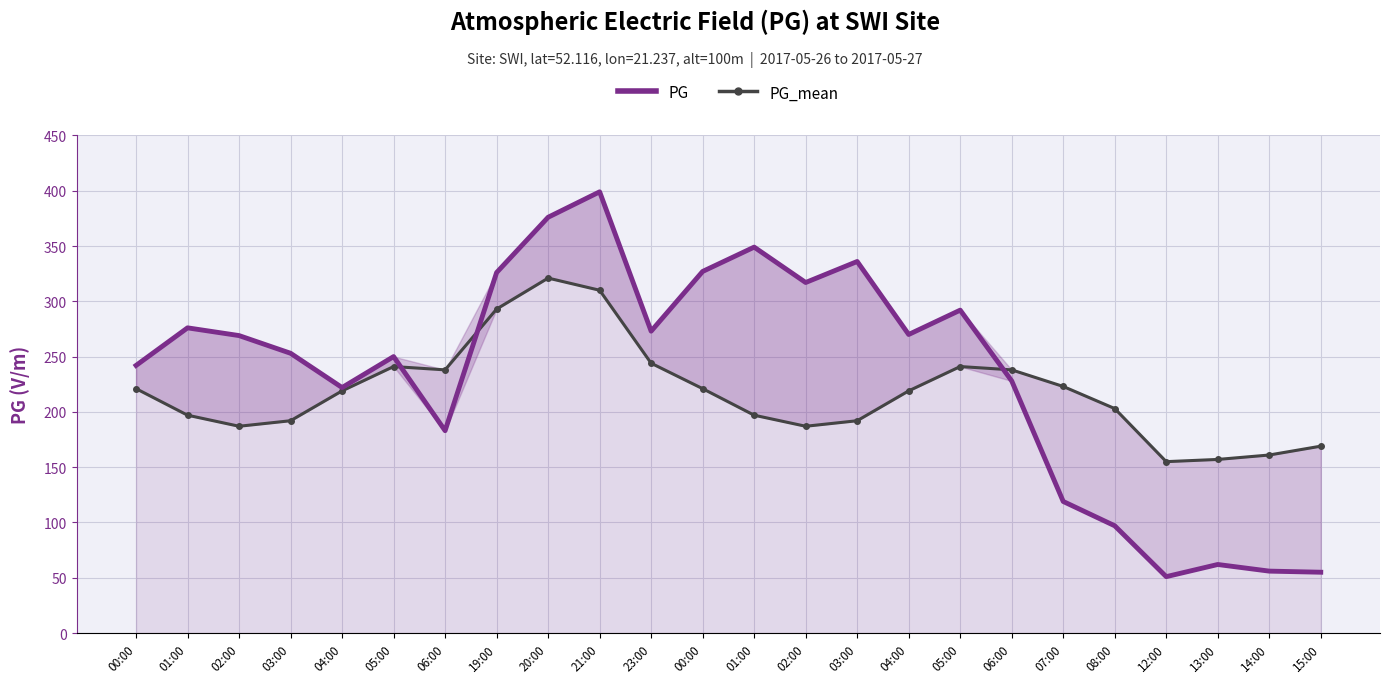

What is the difference between the maximum and minimum values in the PG_mean series?

166